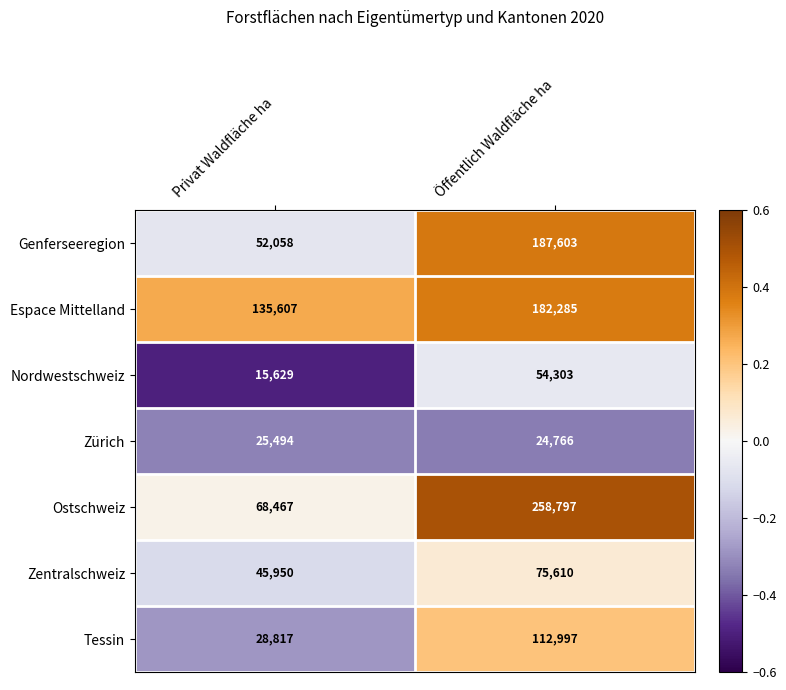

How many values in the Nordwestschweiz series are below 54303?

1